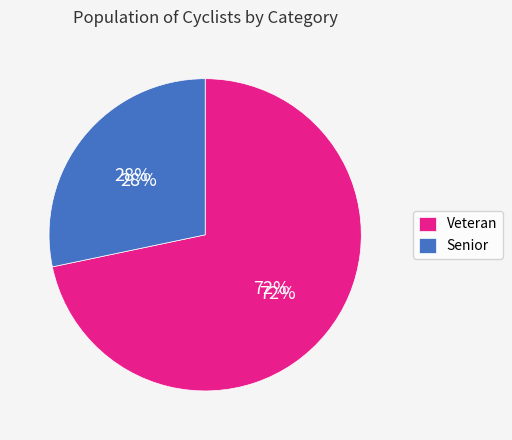

What percentage do Veteran and Senior together represent?

100.0%